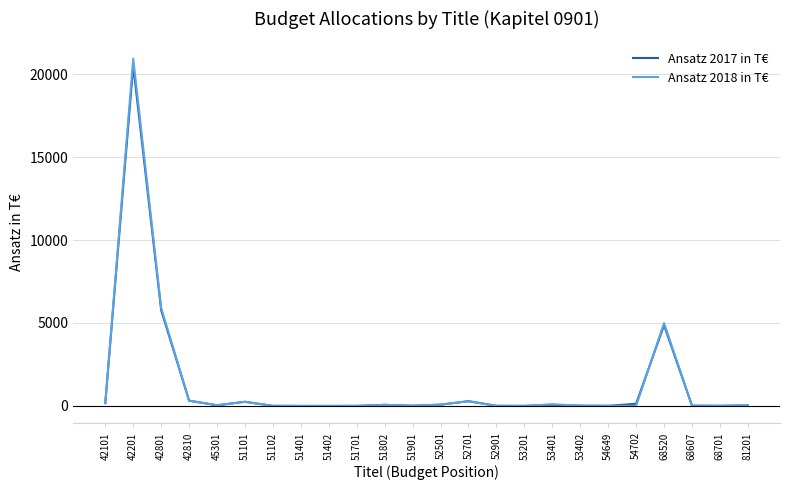

Which series has the widest spread of values?

Ansatz 2018 in T€